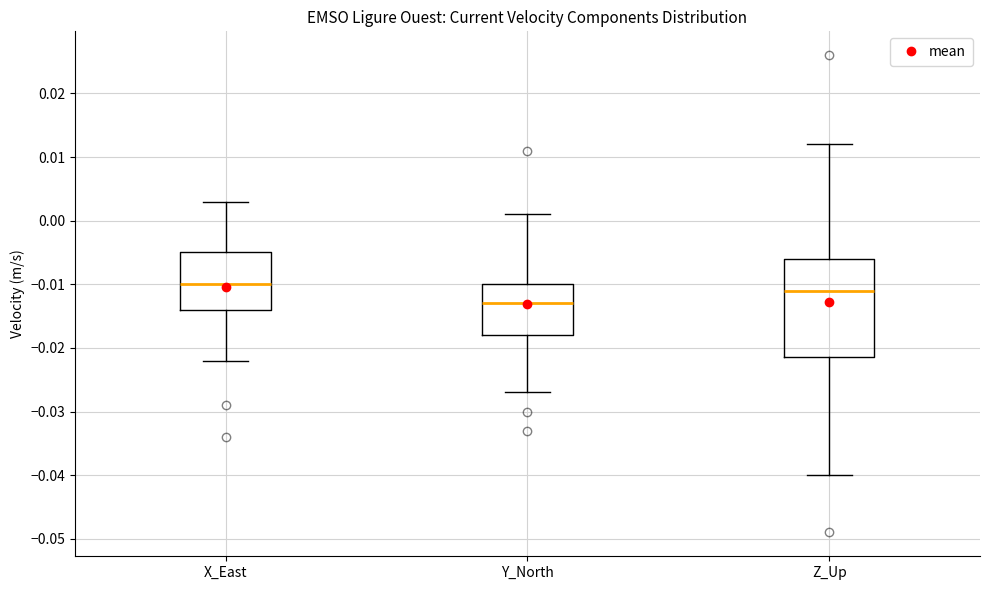

Where is the upper edge of the box for Y_North on the y-axis? The values are not printed on the chart, so give them approximately, as read against the axis.

-0.010